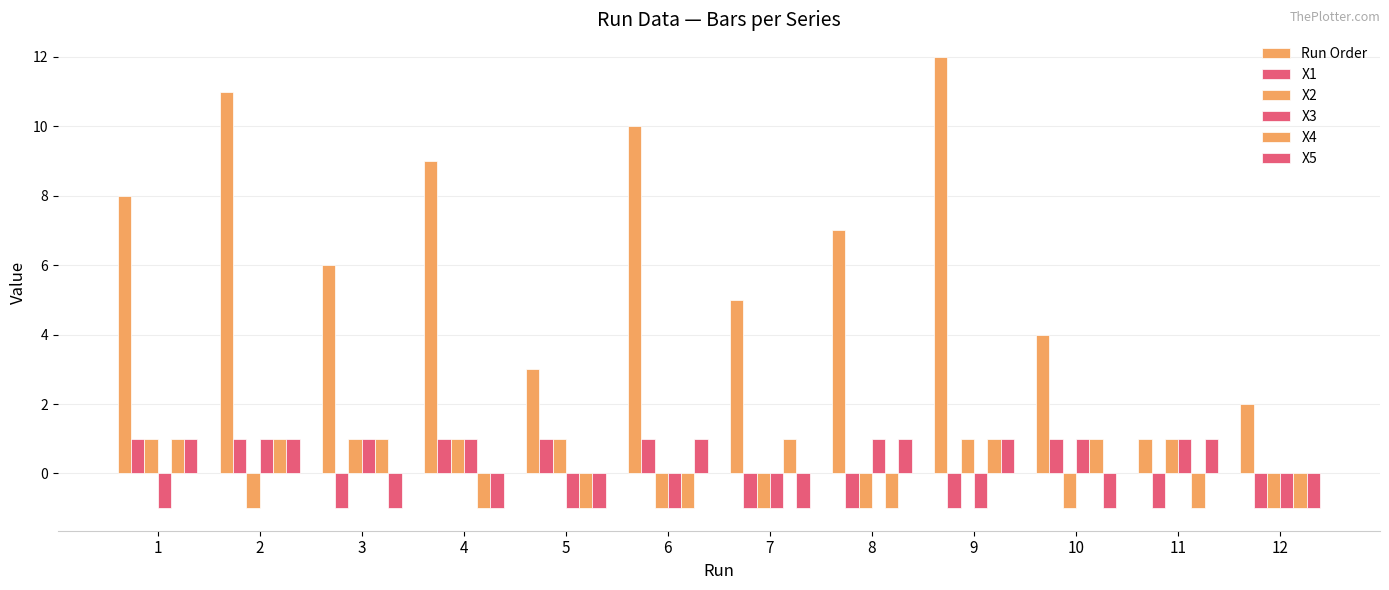

What is the smallest value displayed?

-1